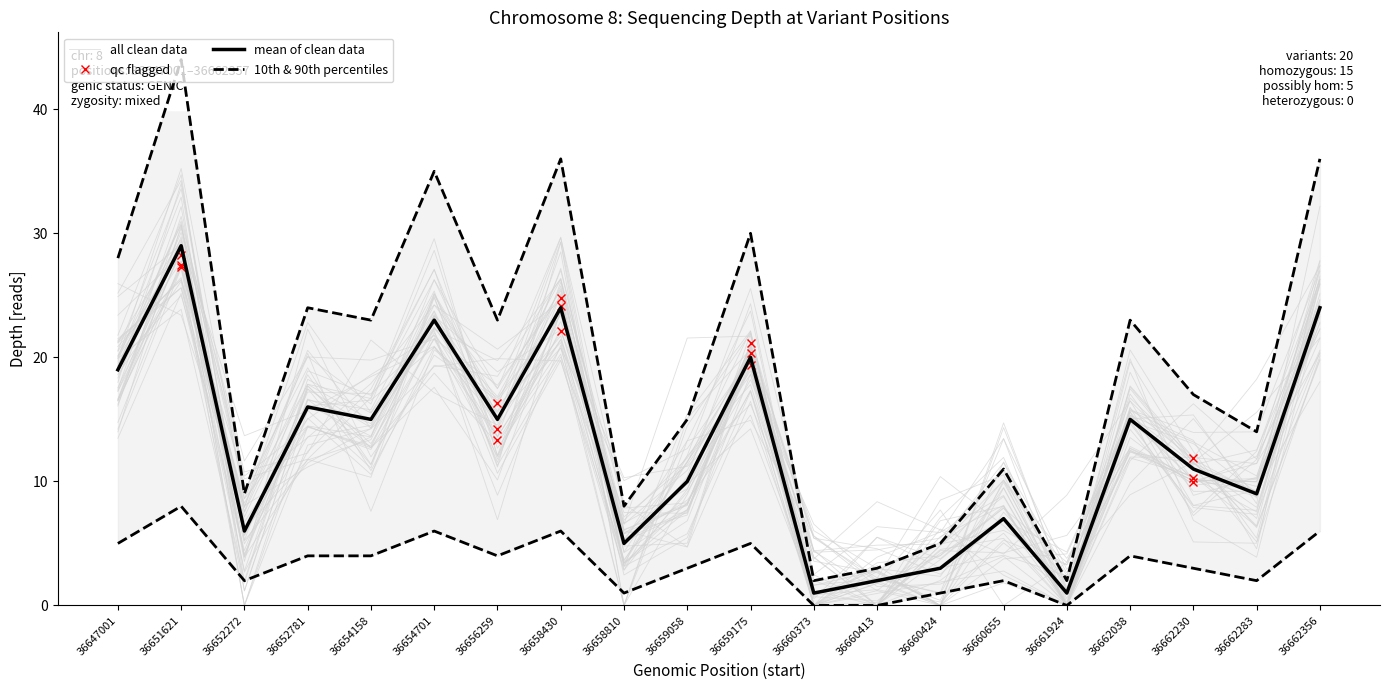

List the series in order of their overall mean, highest first.

90th percentile, depth, 10th percentile